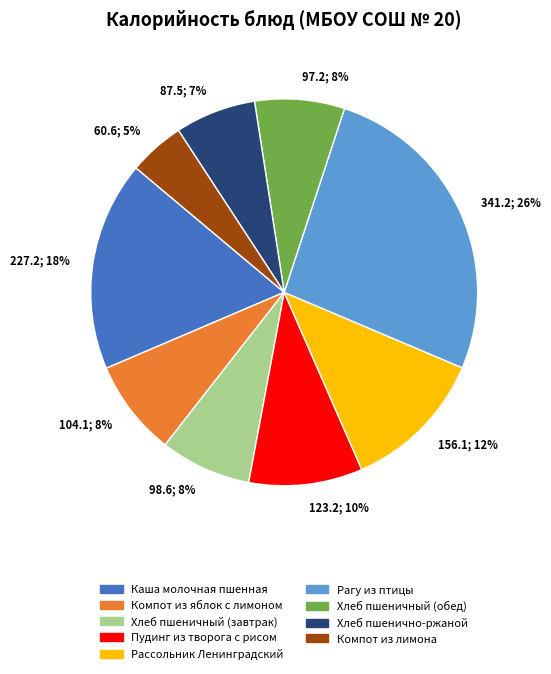

To the nearest percent, what is the average slice percentage?

11%